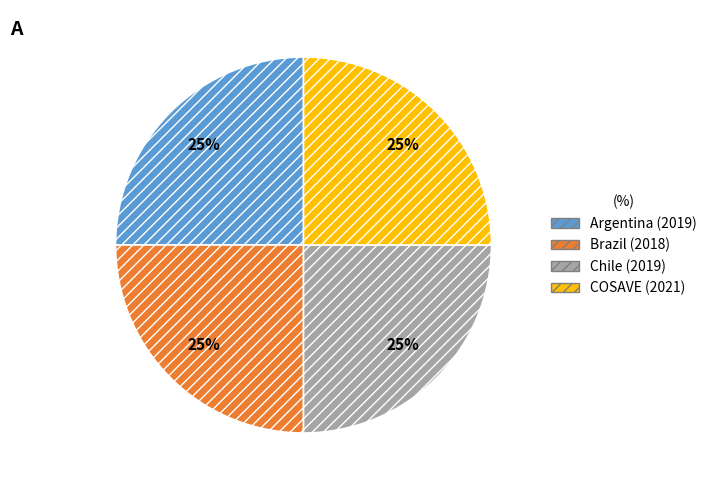

The COSAVE slice represents 25% of the pie. True or false?

True